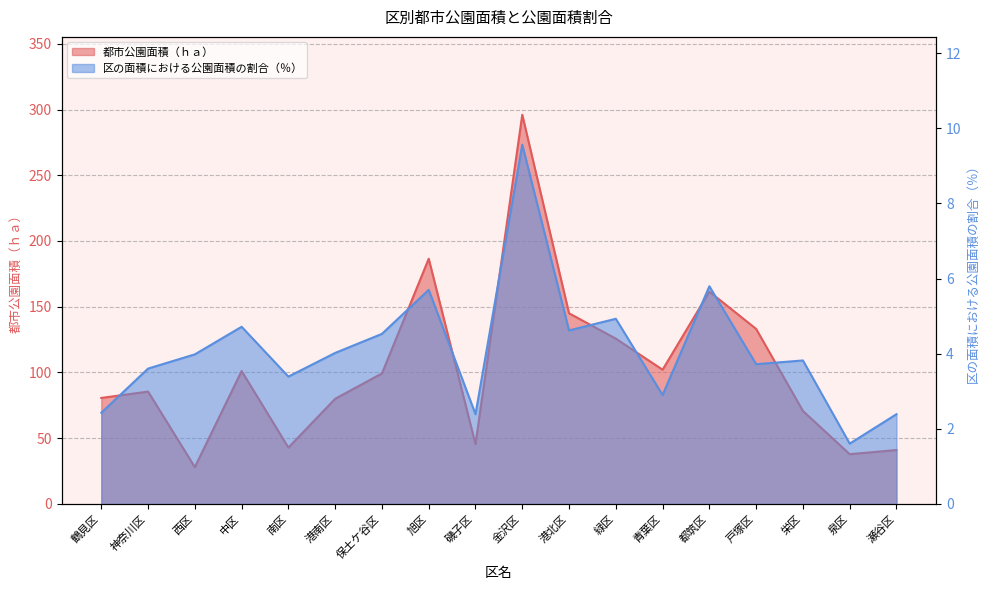

Does the chart display data point markers on the line(s)?

No